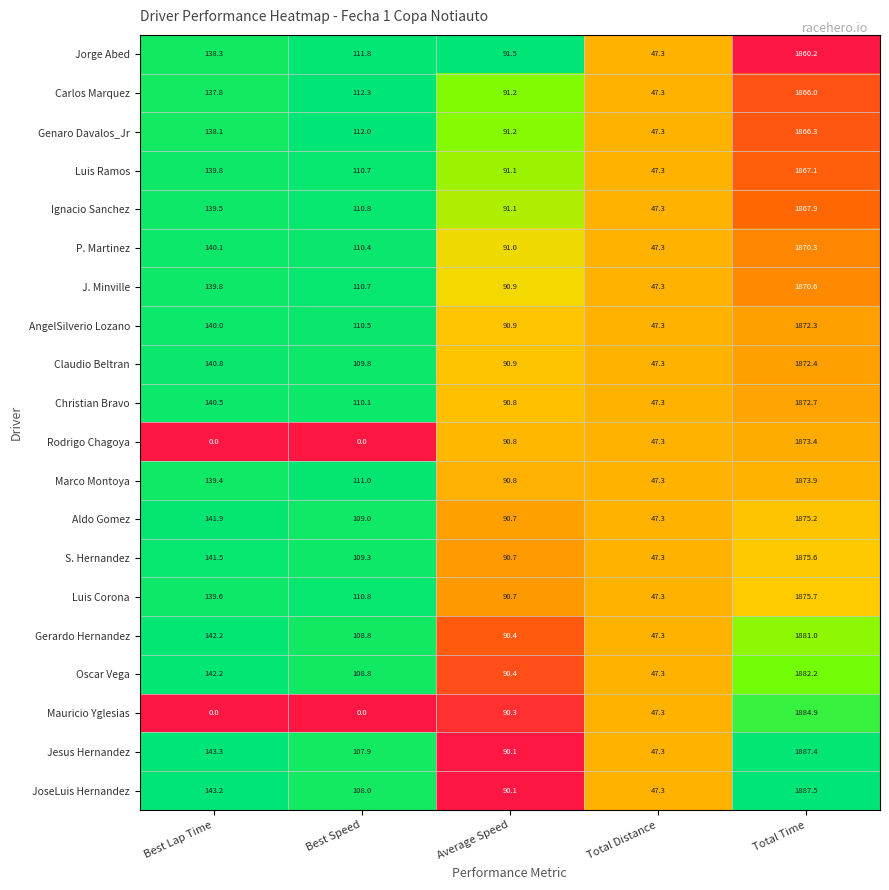

Is it true that Aldo Gomez equals 3118.1 at Total Time?

False